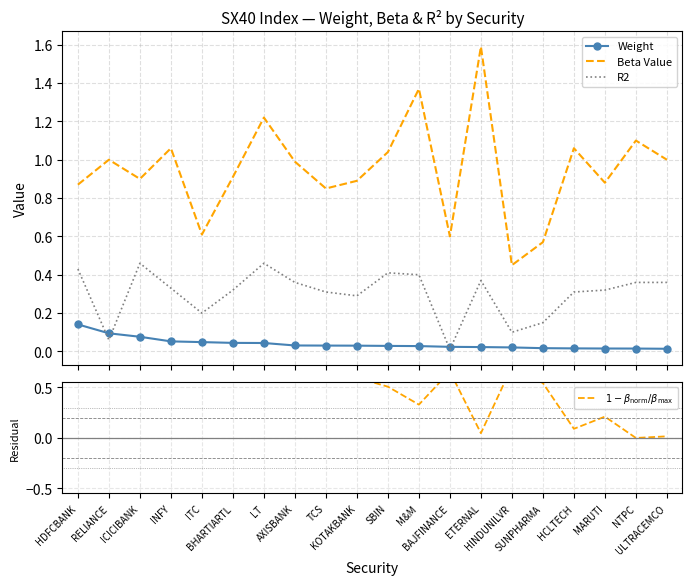

At MARUTI, list the series in order from largest to smallest.

Beta Value, R2, $1 - \beta_{\rm norm} / \beta_{\rm max}$, Weight